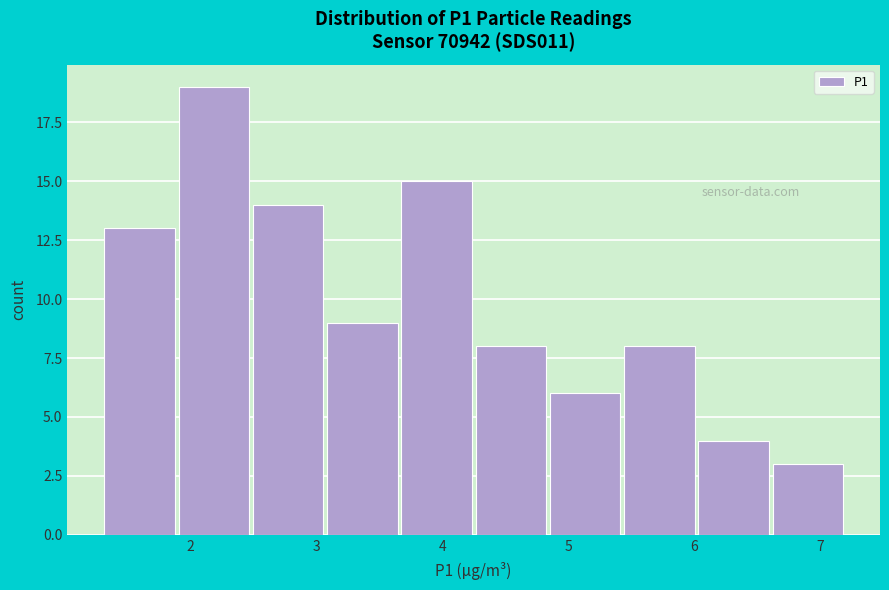

Reading left to right, list every bar in this chart as the range it spans on the x-axis followed by its height. Neither the bar edges nor the heights are printed on the chart, so give them approximately, as read against the axes.

1.30 to 1.89: 13
1.89 to 2.48: 19
2.48 to 3.07: 14
3.07 to 3.66: 9
3.66 to 4.25: 15
4.25 to 4.84: 8
4.84 to 5.43: 6
5.43 to 6.02: 8
6.02 to 6.61: 4
6.61 to 7.20: 3